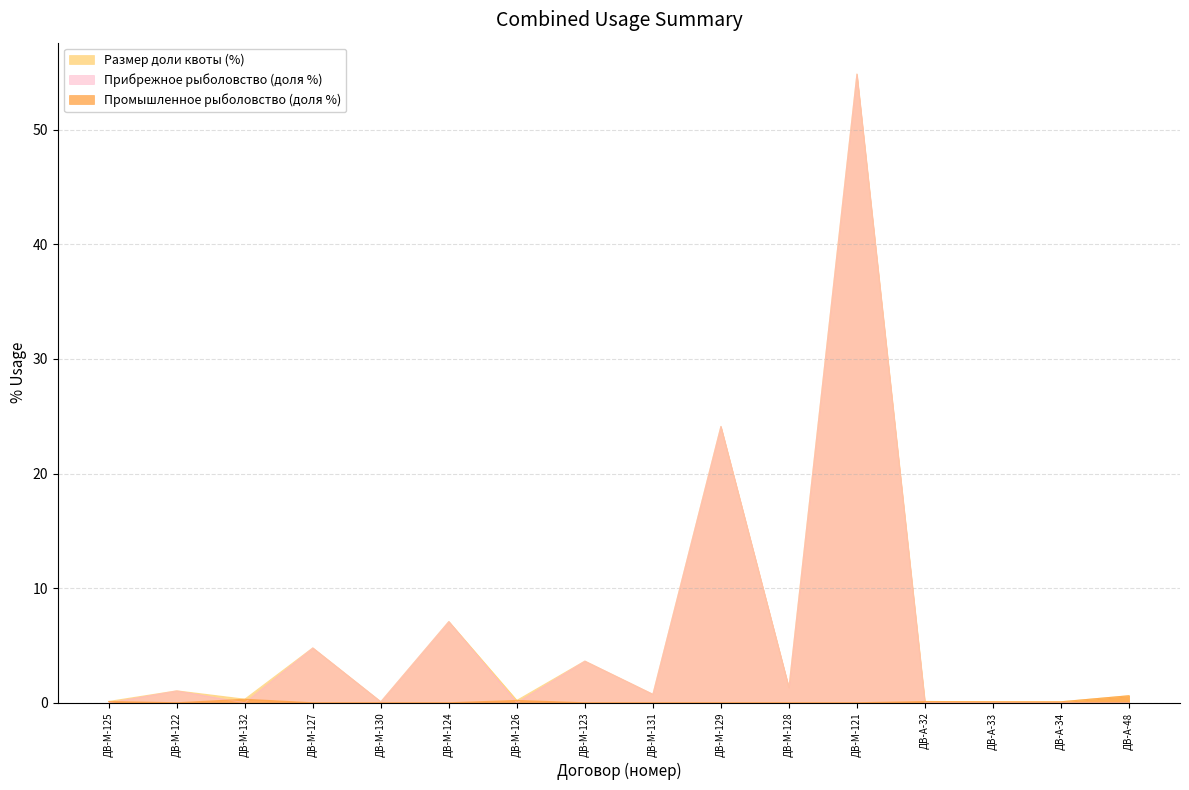

How many Промышленное рыболовство (доля %) values are between 0 and 1?

16